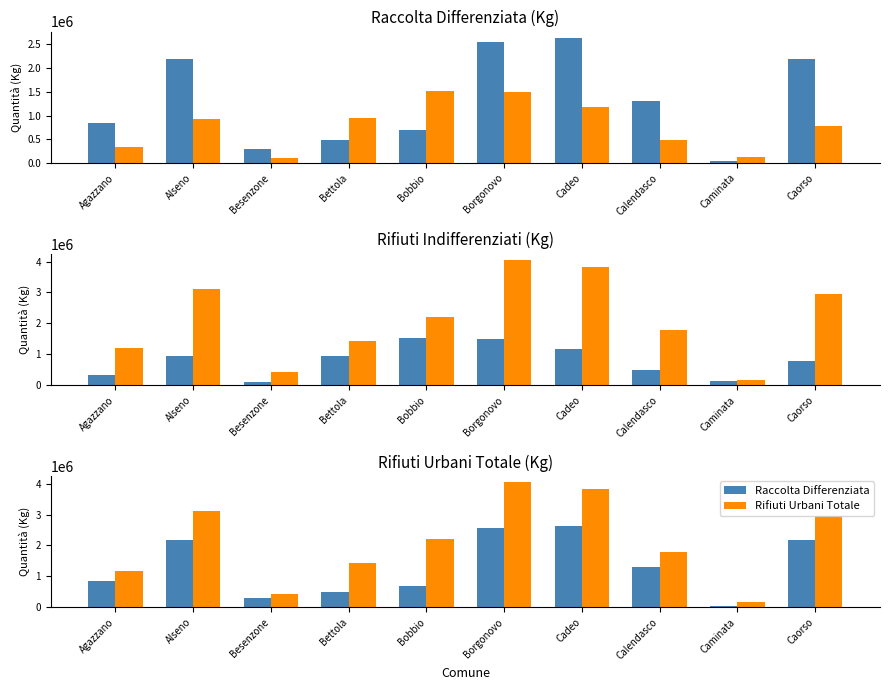

What is the value of the Rifiuti Indifferenziati bar at the 6th from the left?

1497700